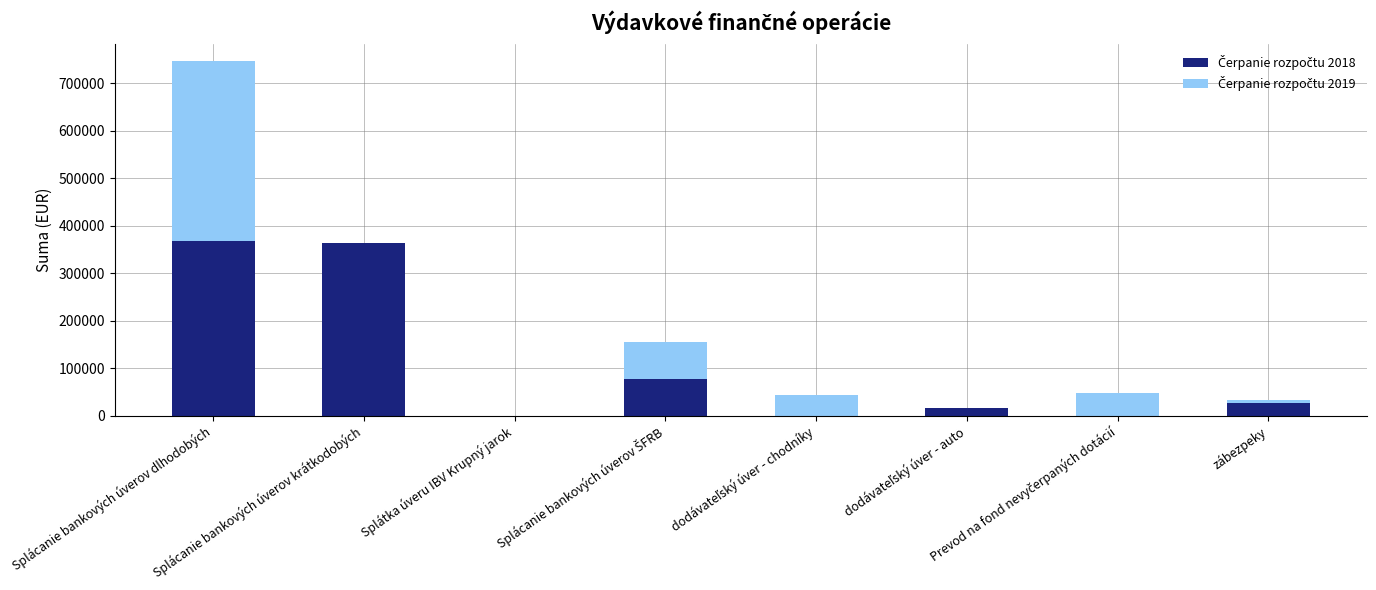

What position from the right is Splátka úveru IBV Krupný jarok?

6